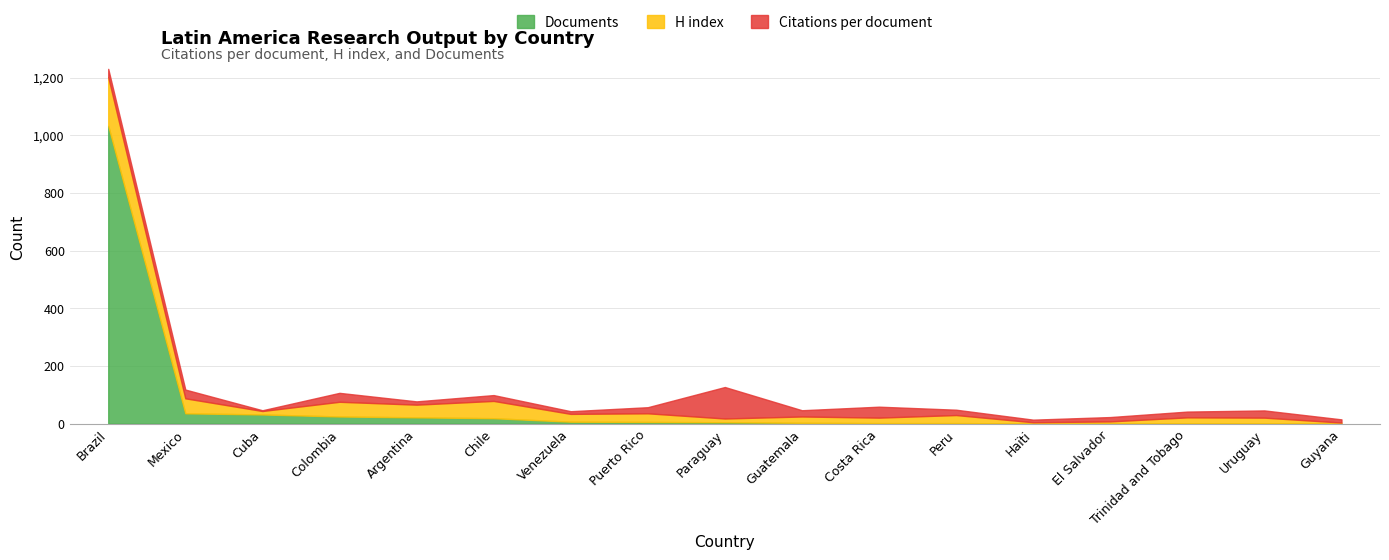

Rank the series by their maximum value, from lowest to highest.

Citations per document, H index, Documents